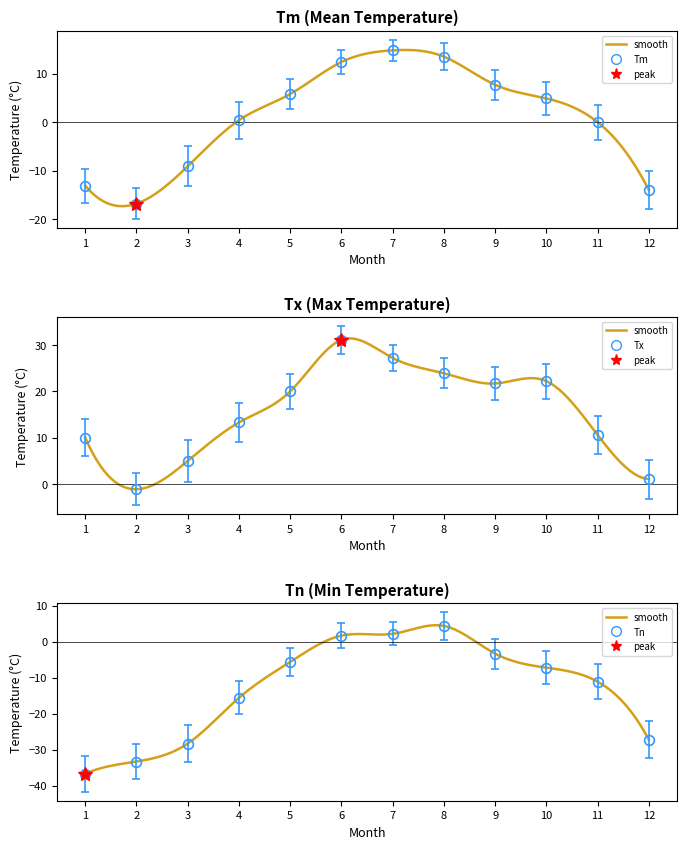

True or false: Tn and Tm cross at least once.

False